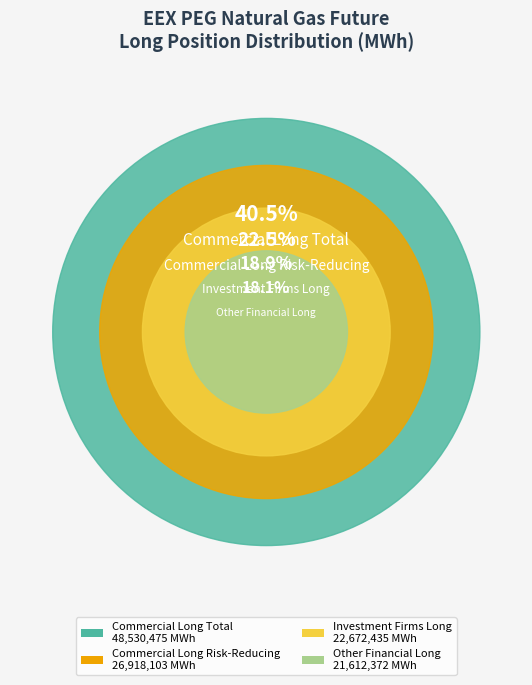

Rank the categories by value from lowest to highest.

Other Financial Long, Investment Firms Long, Commercial Long Risk-Reducing, Commercial Long Total